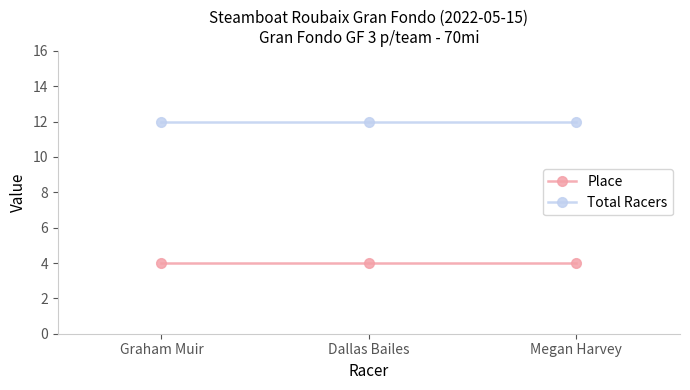

What are all the series names shown in the legend?

Place, Total Racers